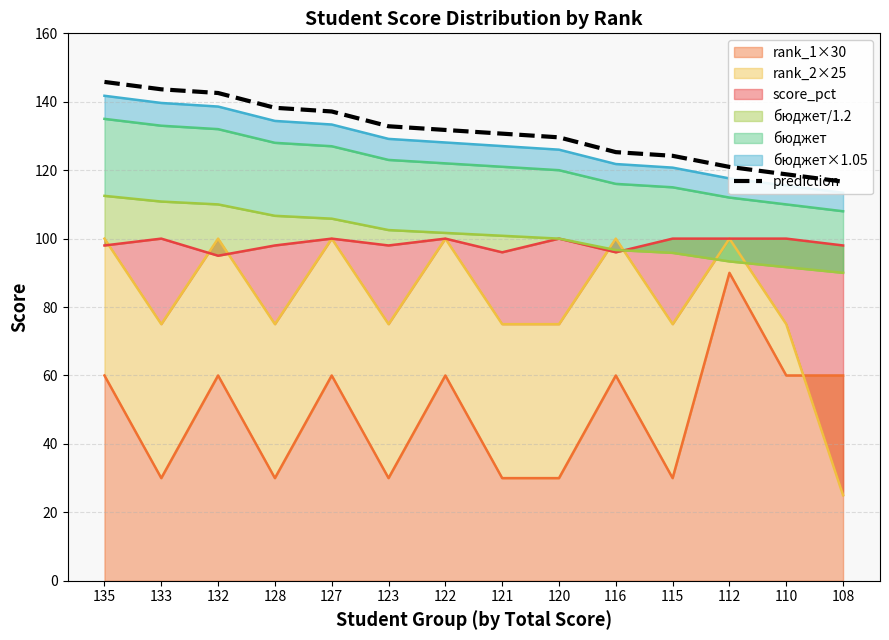

Reading left to right, what are all the values shown in this chart?

145.8	143.6	142.6	138.2	137.2	132.8	131.8	130.7	129.6	125.3	124.2	121.0	118.8	116.6